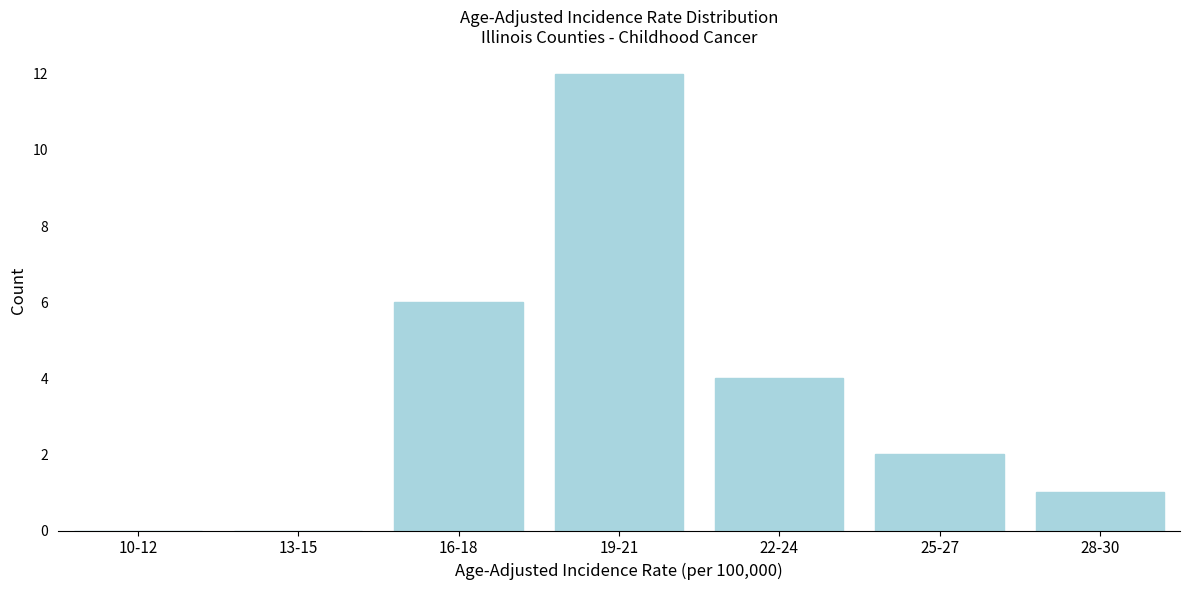

Reading left to right, transcribe all the data shown in this chart.

10-12=0	13-15=0	16-18=6	19-21=12	22-24=4	25-27=2	28-30=1